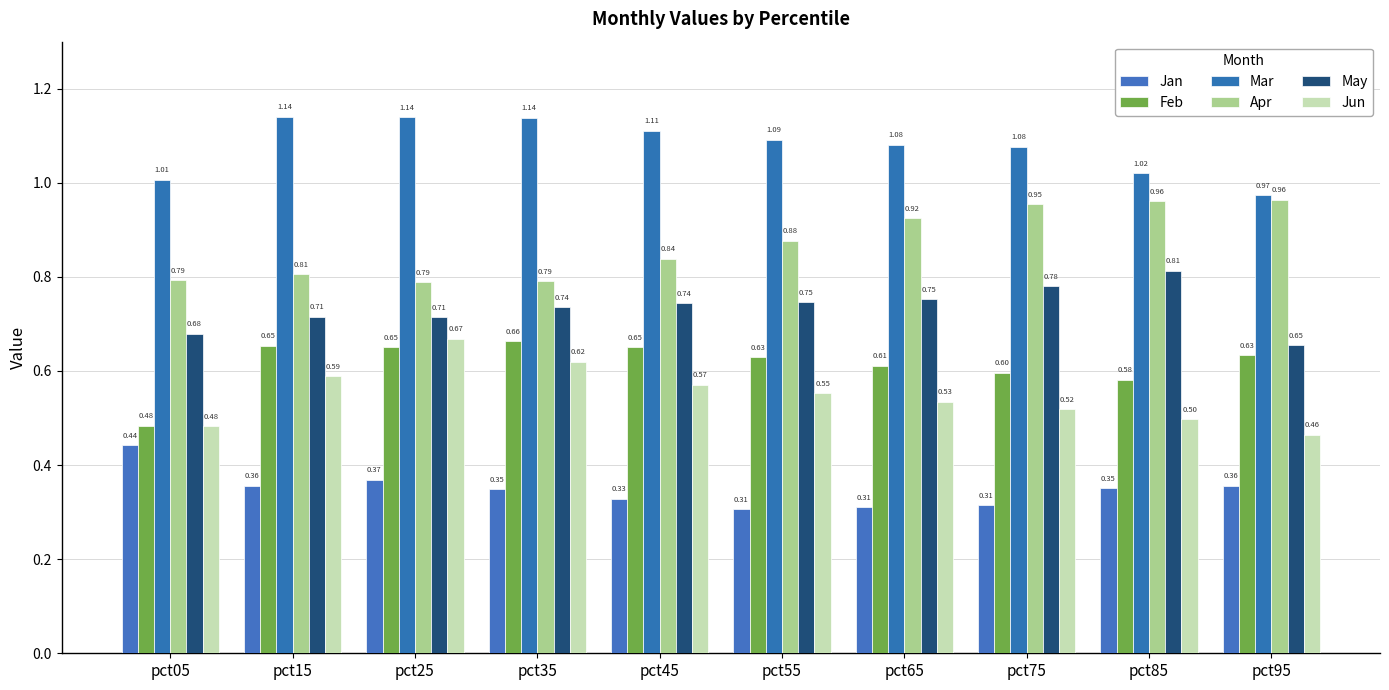

Reading left to right, extract all data points from this chart.

Jan: pct05=0.4	pct15=0.4	pct25=0.4	pct35=0.3	pct45=0.3	pct55=0.3	pct65=0.3	pct75=0.3	pct85=0.4	pct95=0.4
Feb: pct05=0.5	pct15=0.7	pct25=0.7	pct35=0.7	pct45=0.7	pct55=0.6	pct65=0.6	pct75=0.6	pct85=0.6	pct95=0.6
Mar: pct05=1.0	pct15=1.1	pct25=1.1	pct35=1.1	pct45=1.1	pct55=1.1	pct65=1.1	pct75=1.1	pct85=1.0	pct95=1.0
Apr: pct05=0.8	pct15=0.8	pct25=0.8	pct35=0.8	pct45=0.8	pct55=0.9	pct65=0.9	pct75=1.0	pct85=1.0	pct95=1.0
May: pct05=0.7	pct15=0.7	pct25=0.7	pct35=0.7	pct45=0.7	pct55=0.7	pct65=0.8	pct75=0.8	pct85=0.8	pct95=0.7
Jun: pct05=0.5	pct15=0.6	pct25=0.7	pct35=0.6	pct45=0.6	pct55=0.6	pct65=0.5	pct75=0.5	pct85=0.5	pct95=0.5